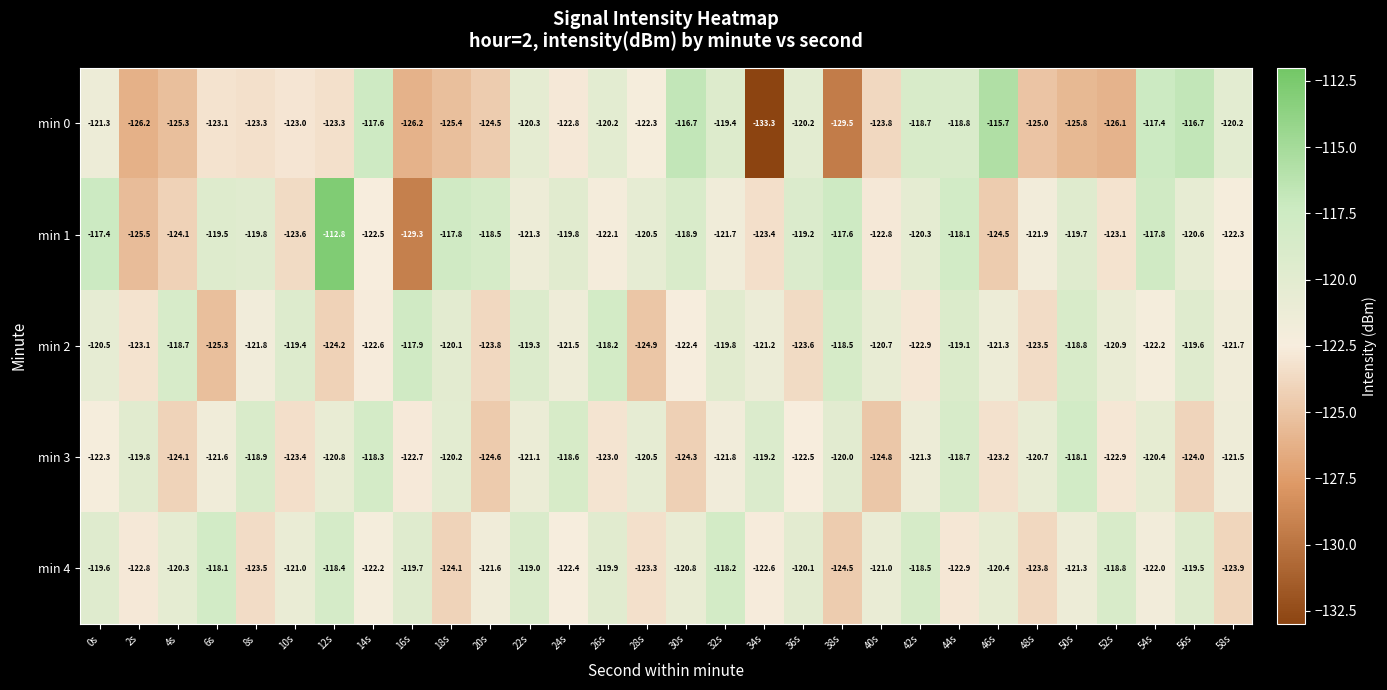

What is the spread (max minus min) of values at 56s?

7.3